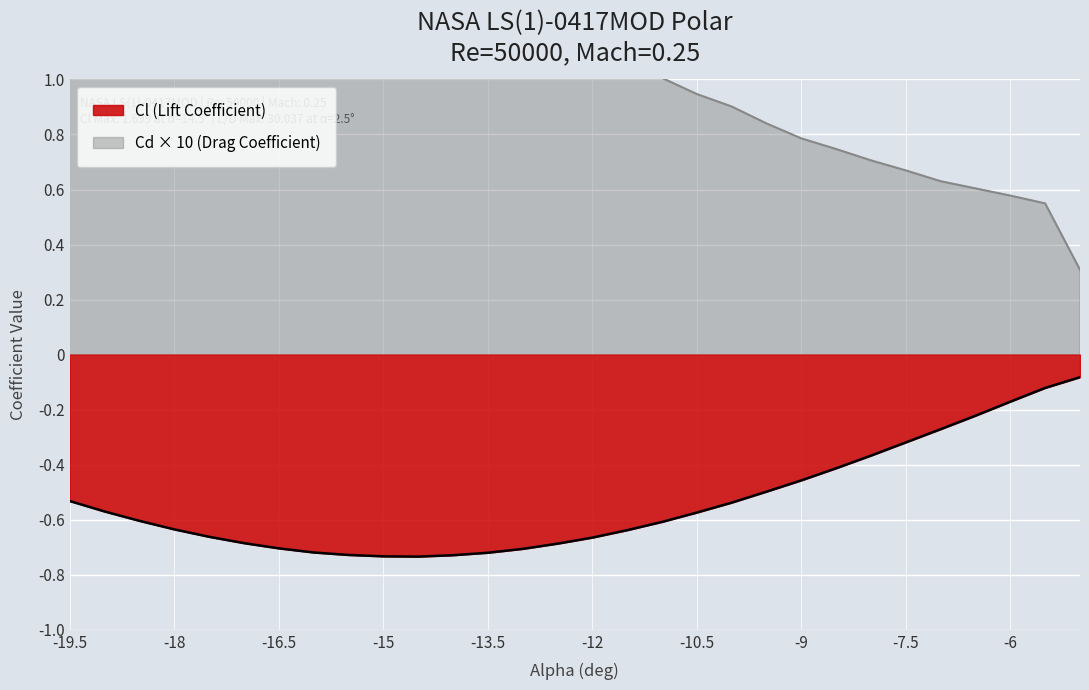

What is the difference between the Cd (Drag Coefficient) values at -17.5 and -9.5?

1.8